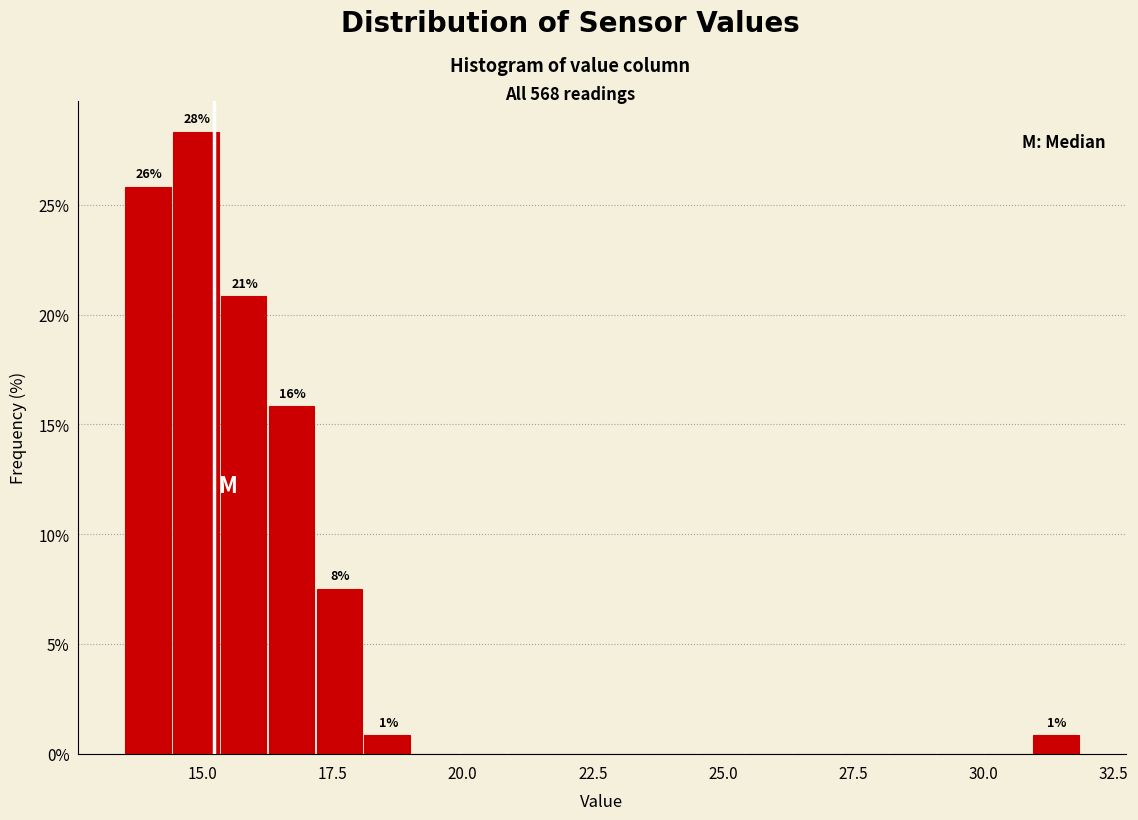

Around what value on the x-axis is the tallest bar? Give the approximate position of its centre, as read against the axis.

15.0